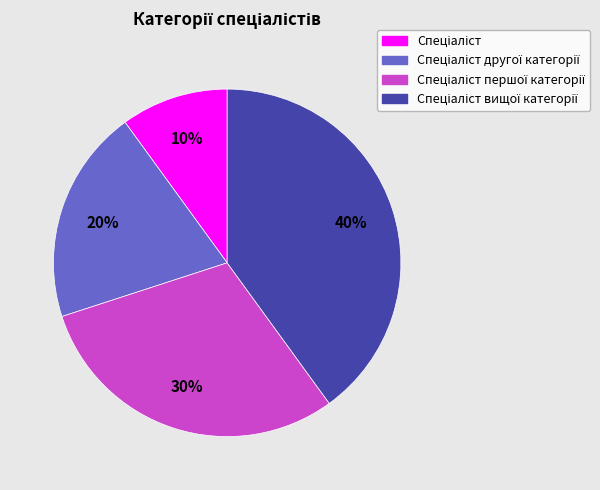

To the nearest percent, what is the average slice percentage?

25%